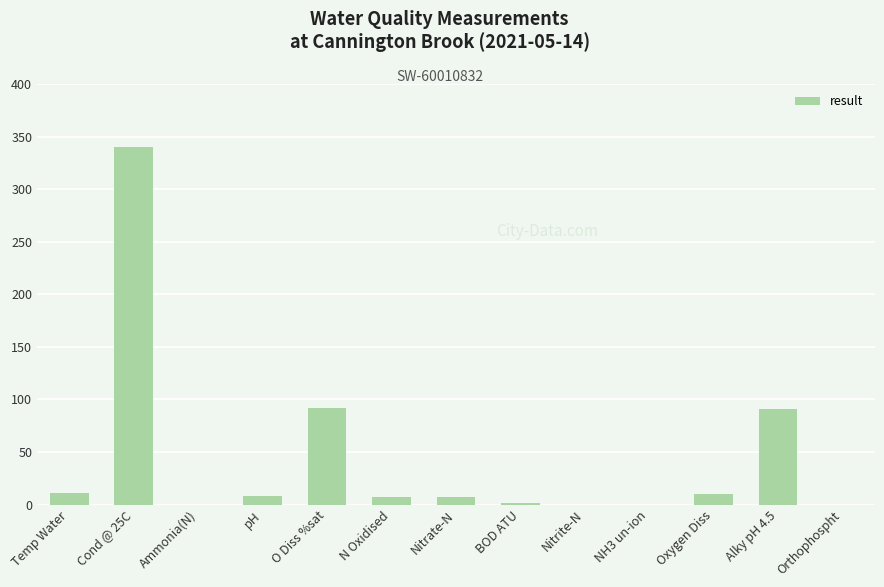

What is the sum of the values at pH and NH3 un-ion?

8.1